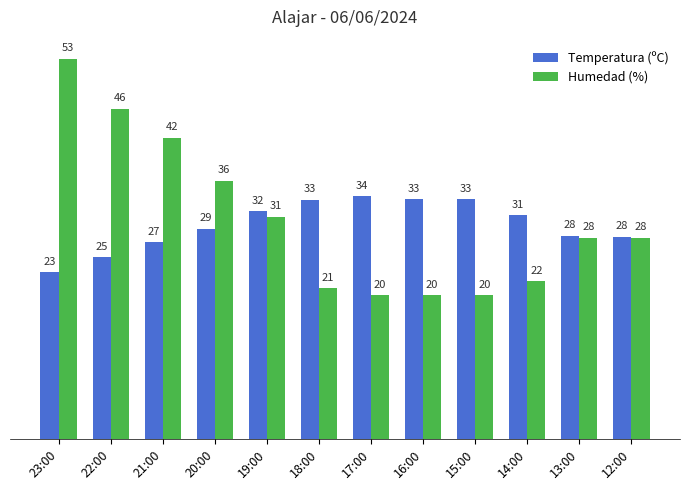

The Temperatura (ºC) series shows 34.1 at 23:00. True or false?

False